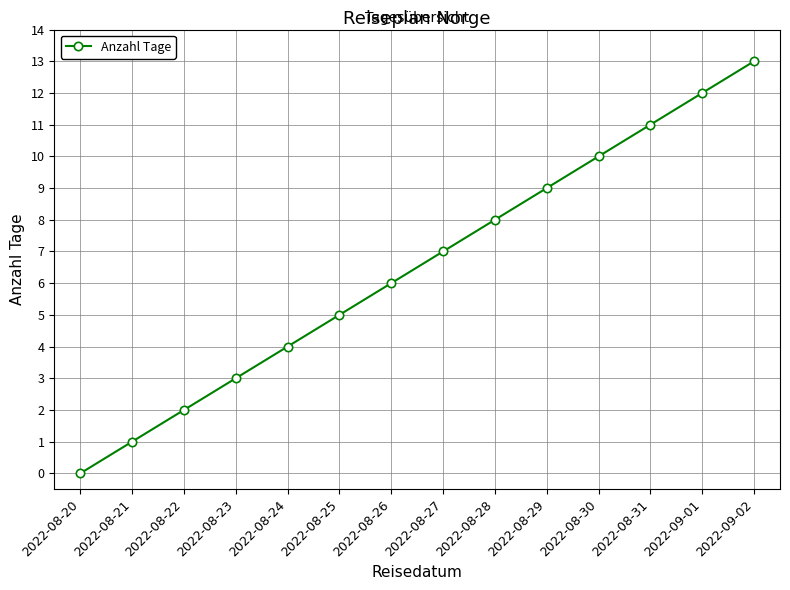

Rank the categories by value from highest to lowest.

2022-09-02, 2022-09-01, 2022-08-31, 2022-08-30, 2022-08-29, 2022-08-28, 2022-08-27, 2022-08-26, 2022-08-25, 2022-08-24, 2022-08-23, 2022-08-22, 2022-08-21, 2022-08-20